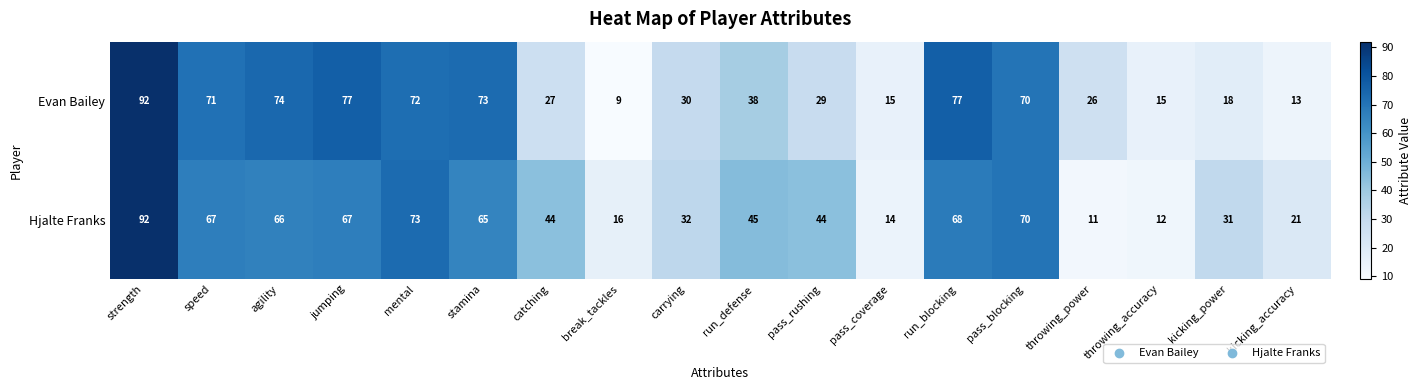

Rank the series by their average value, from lowest to highest.

Evan Bailey, Hjalte Franks